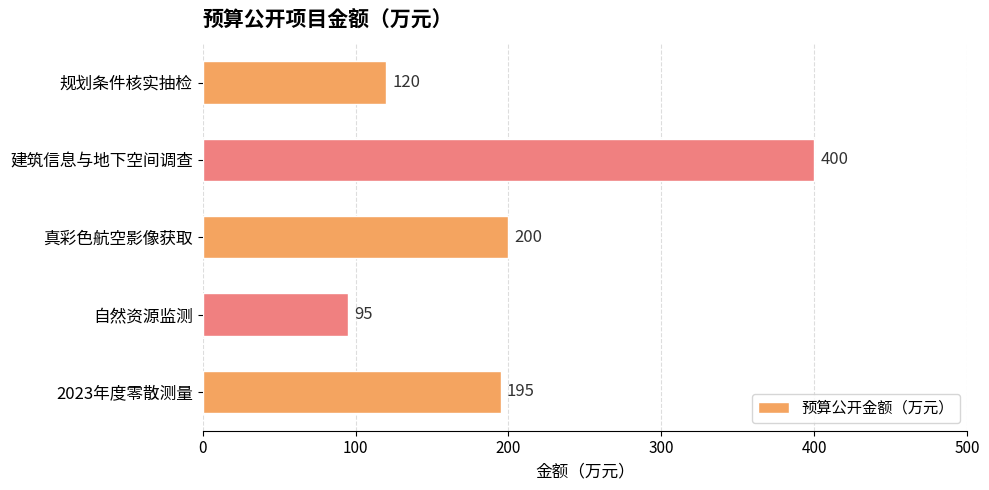

Where is the data nearest to the value 247?

真彩色航空影像获取